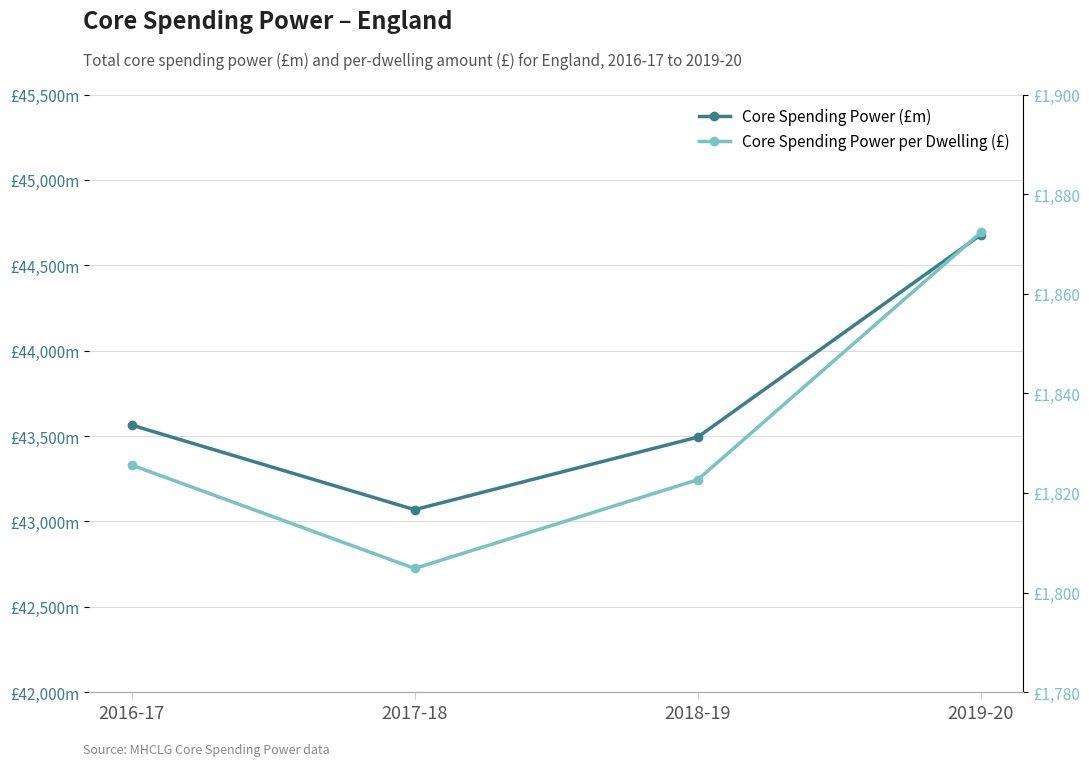

Reading left to right, transcribe all the data shown in this chart.

Core Spending Power (£m): 43564.2	43068.6	43493.8	44678.3
Core Spending Power per Dwelling (£): 1825.6	1804.8	1822.7	1872.3